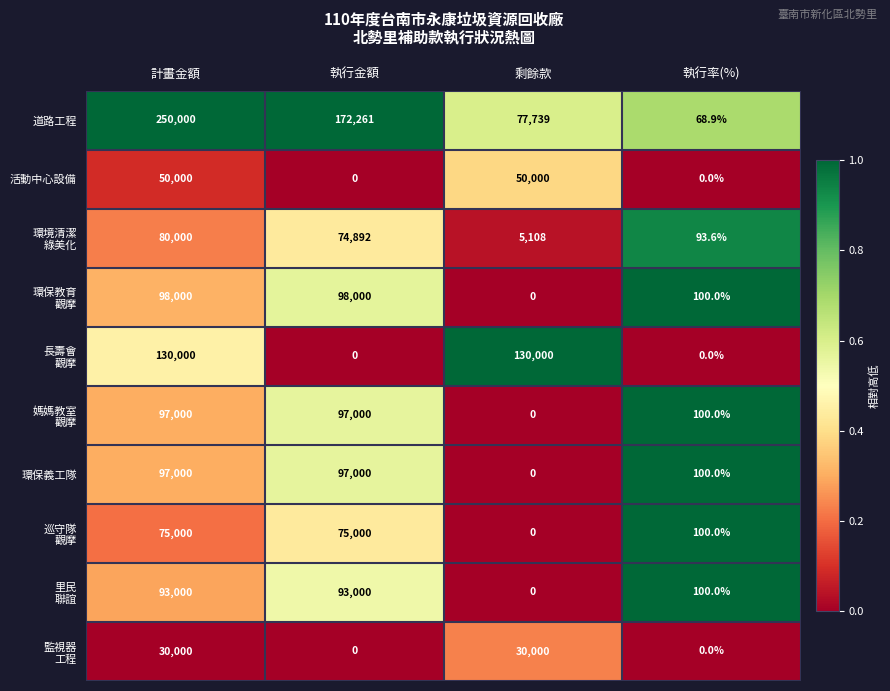

Which series has the largest total across all categories?

道路工程